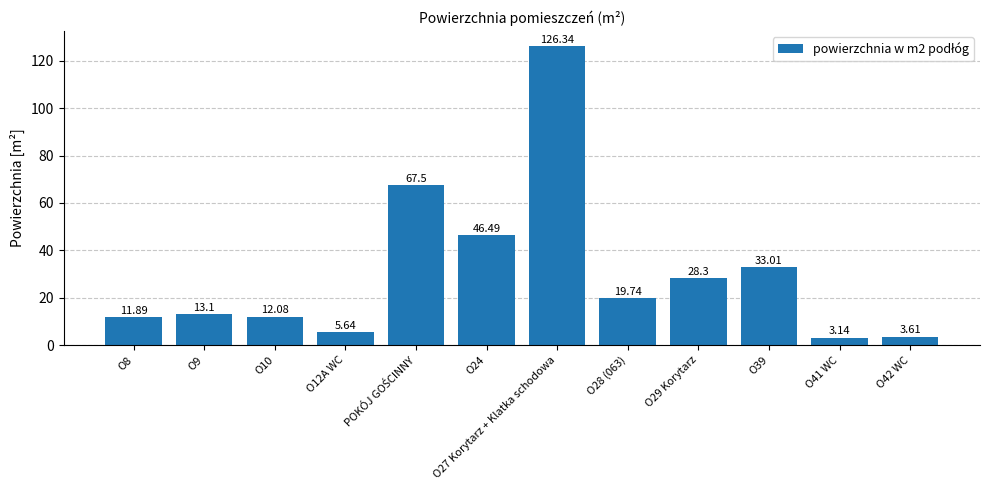

What is the average value?

30.9